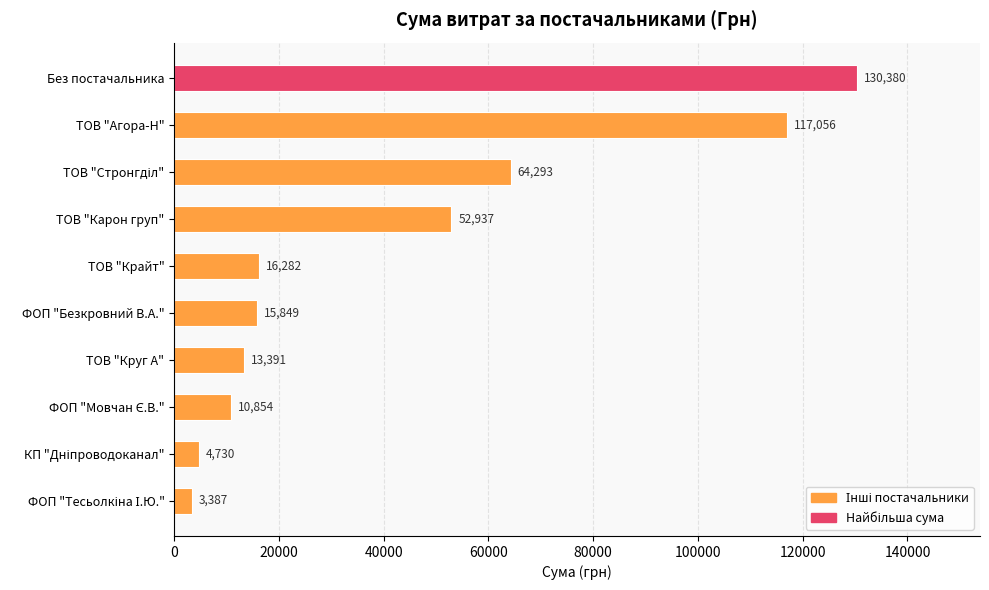

What is the average value?

42916.0